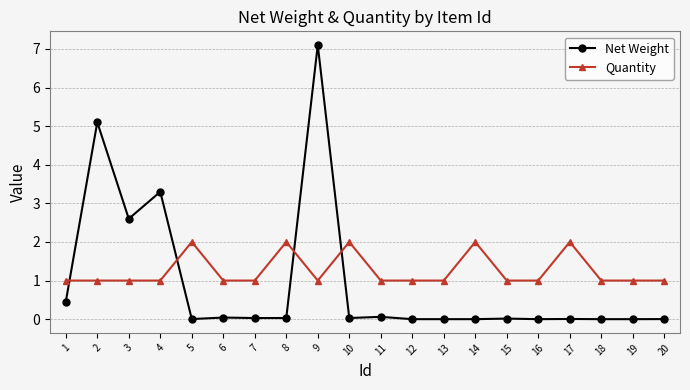

Which series has the largest range (max minus min)?

Net Weight